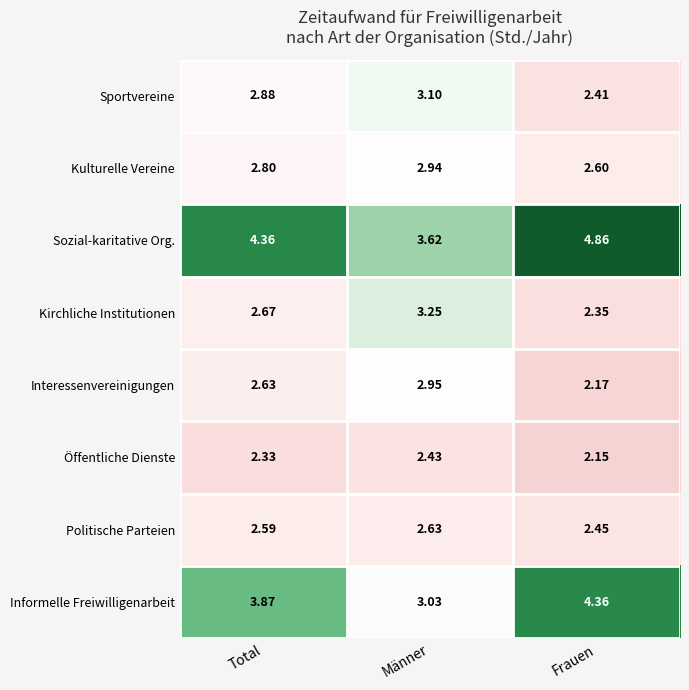

List the series in order of their peak value, lowest first.

Öffentliche Dienste, Politische Parteien, Kulturelle Vereine, Interessenvereinigungen, Sportvereine, Kirchliche Institutionen, Informelle Freiwilligenarbeit, Sozial-karitative Org.